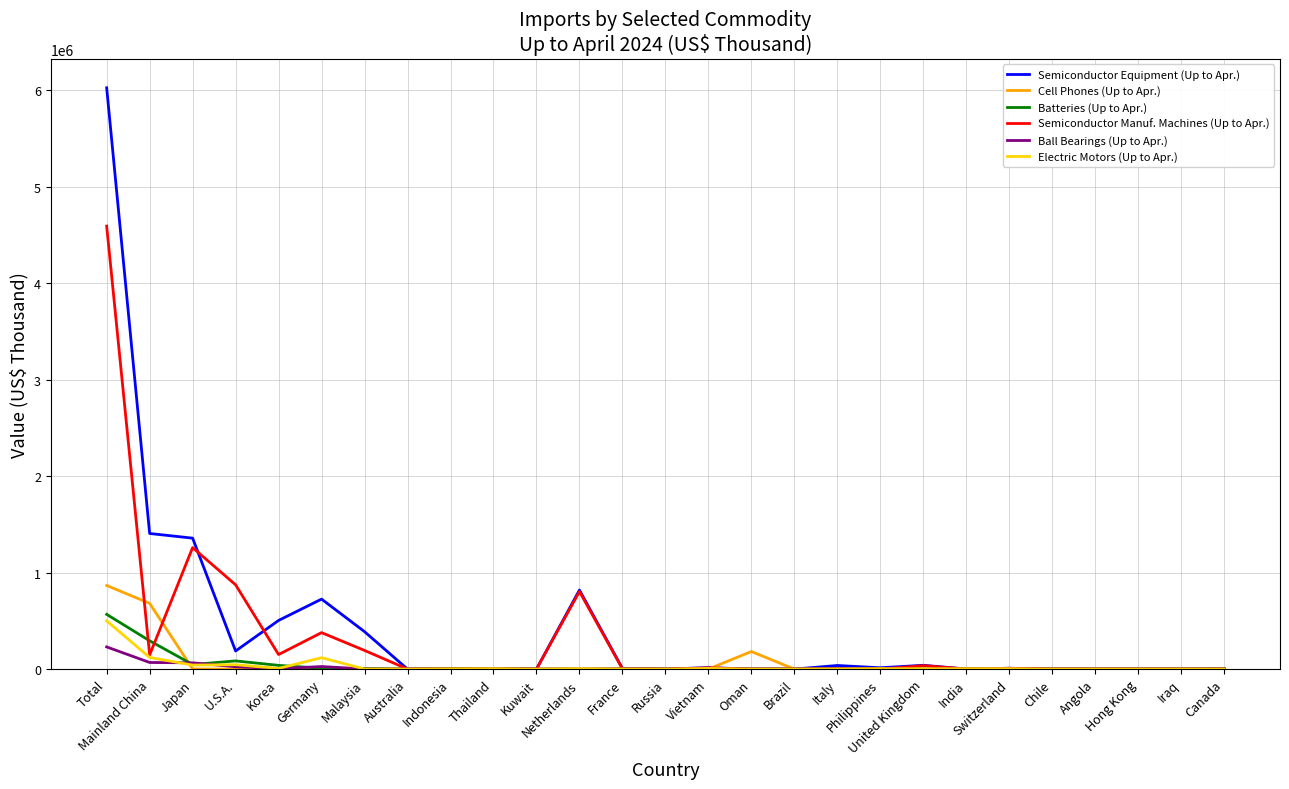

At how many categories does at least one series exceed 5069629?

1